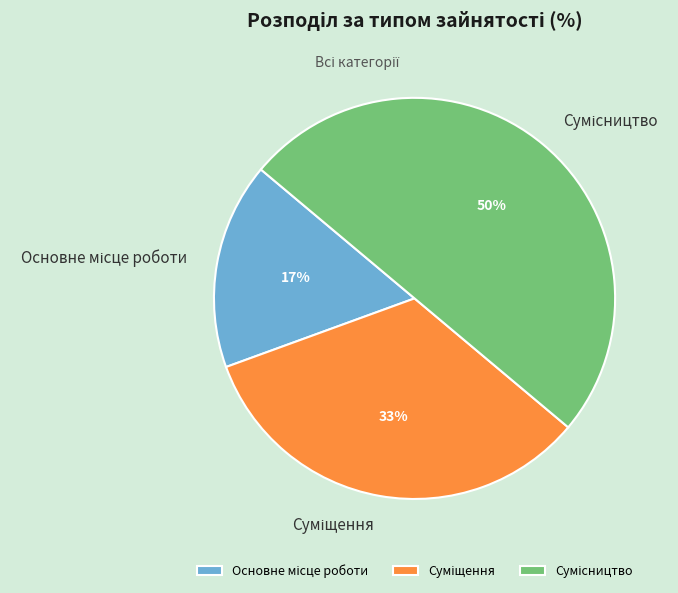

Count the number of slices in the pie.

3